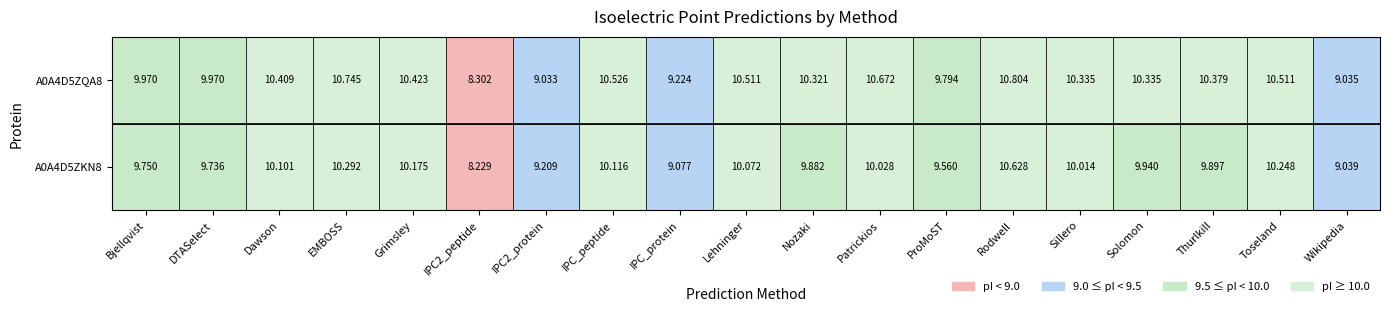

Which series has the widest spread of values?

tr|A0A4D5ZQA8|A0A4D5ZQA8_9VIRU